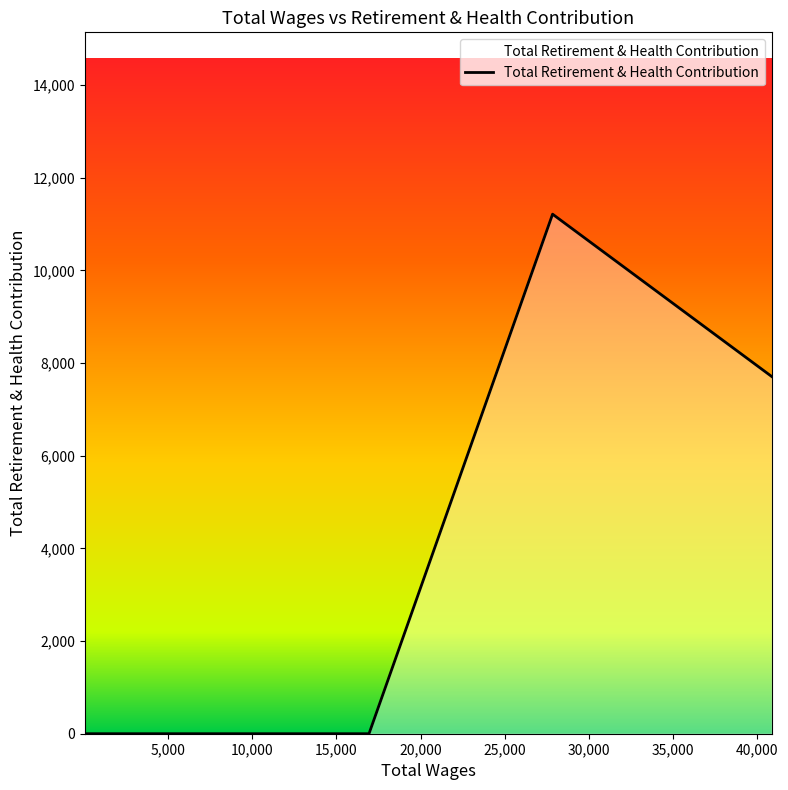

What is the difference between the maximum and minimum values?

11212